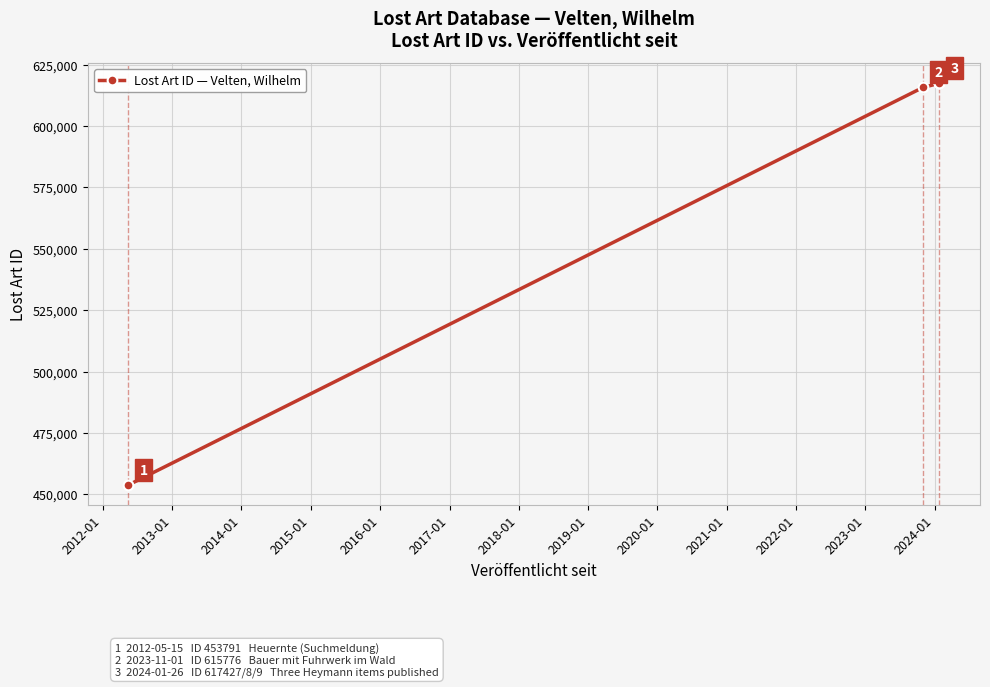

What is the greatest value displayed?

617429